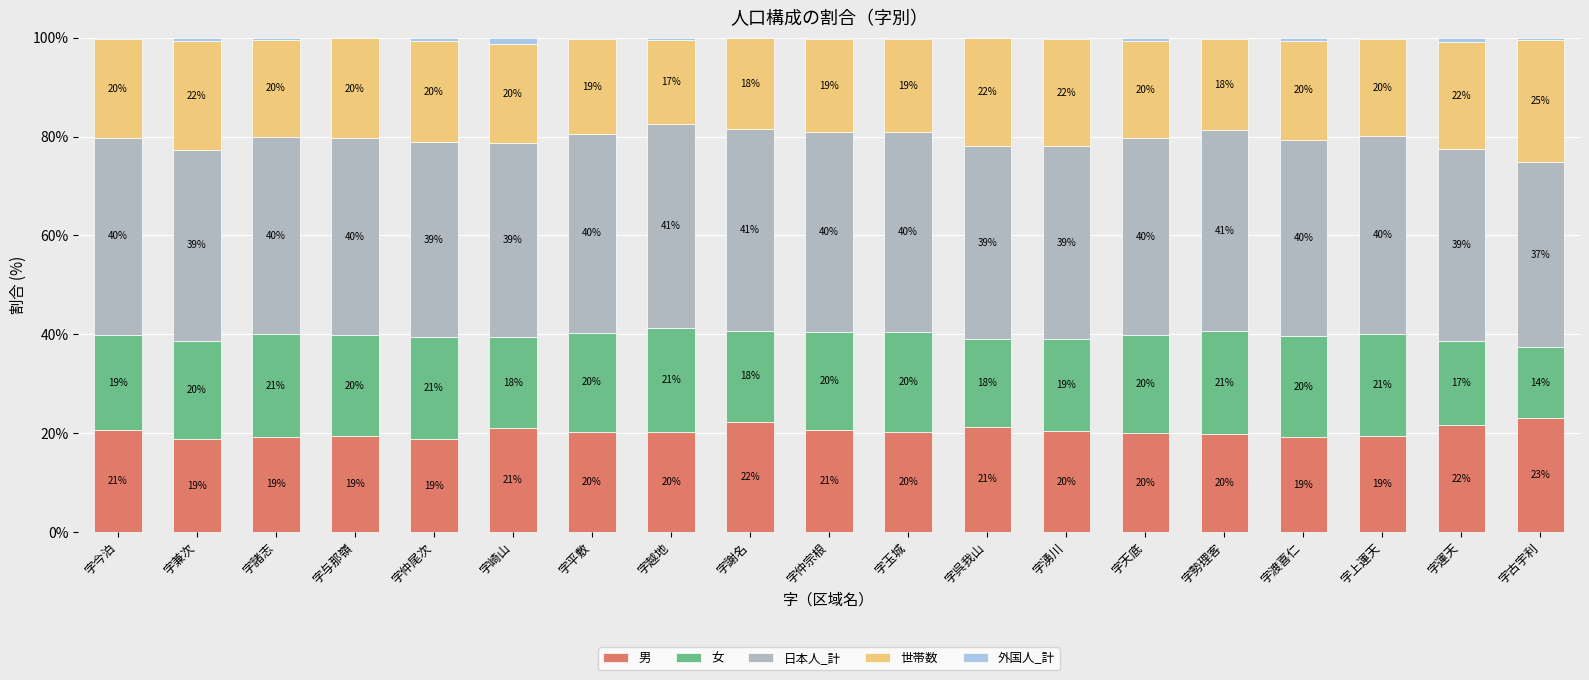

At which label is 男 closest to 20?

字天底